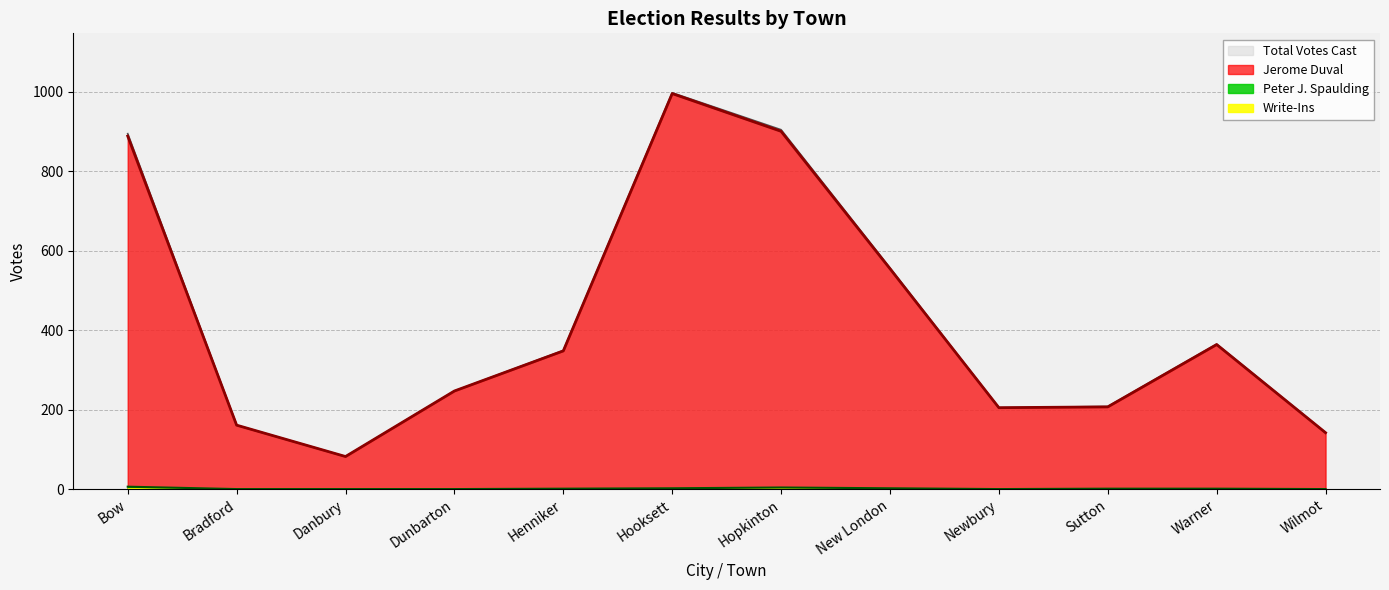

True or false: Jerome Duval and Total Votes Cast cross at least once.

False